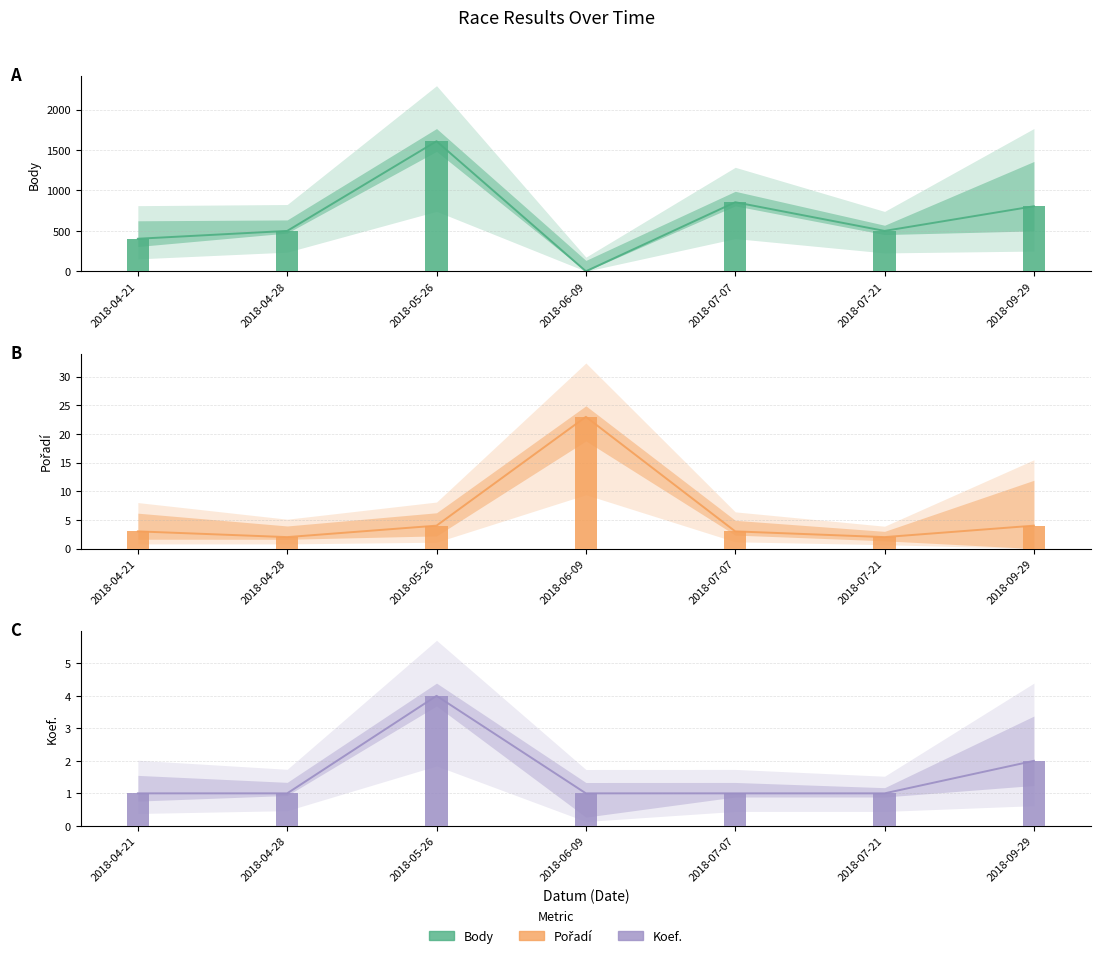

What is the difference between the maximum and minimum values in the Pořadí series?

21